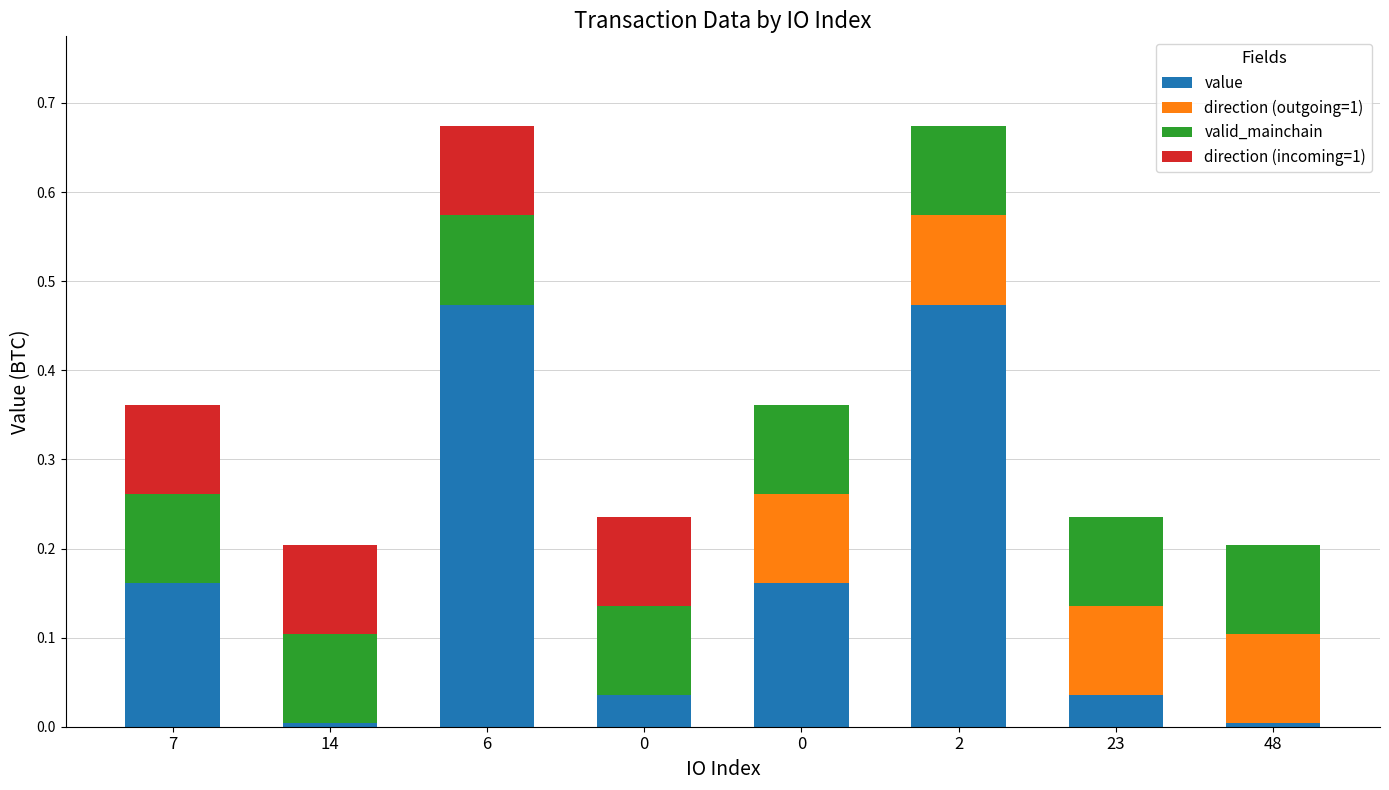

Which series has the widest spread of values?

value